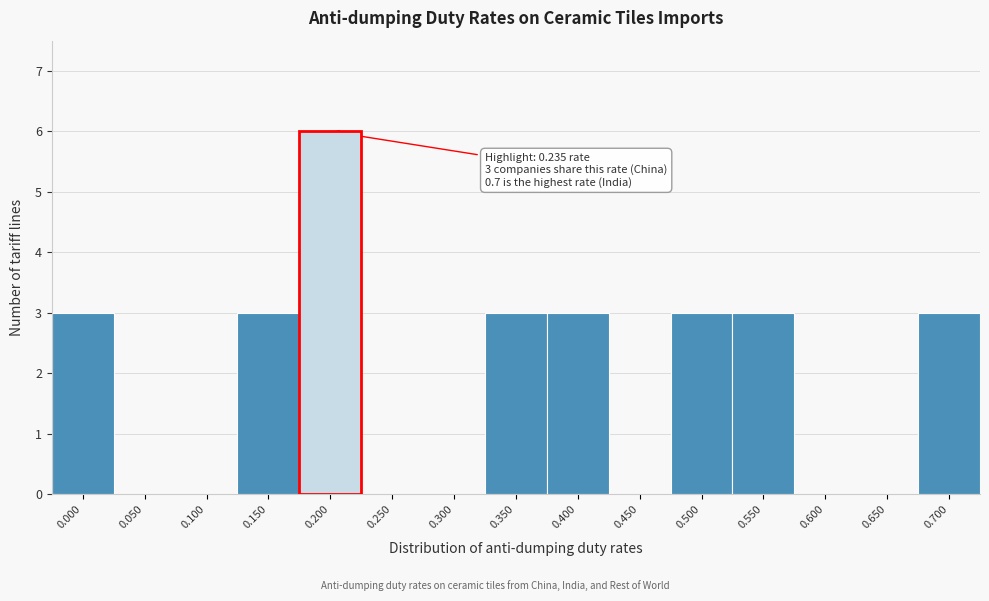

Reading left to right, what are all the values shown in this chart?

0.000=3	0.050=0	0.100=0	0.150=3	0.200=6	0.250=0	0.300=0	0.350=3	0.400=3	0.450=0	0.500=3	0.550=3	0.600=0	0.650=0	0.700=3